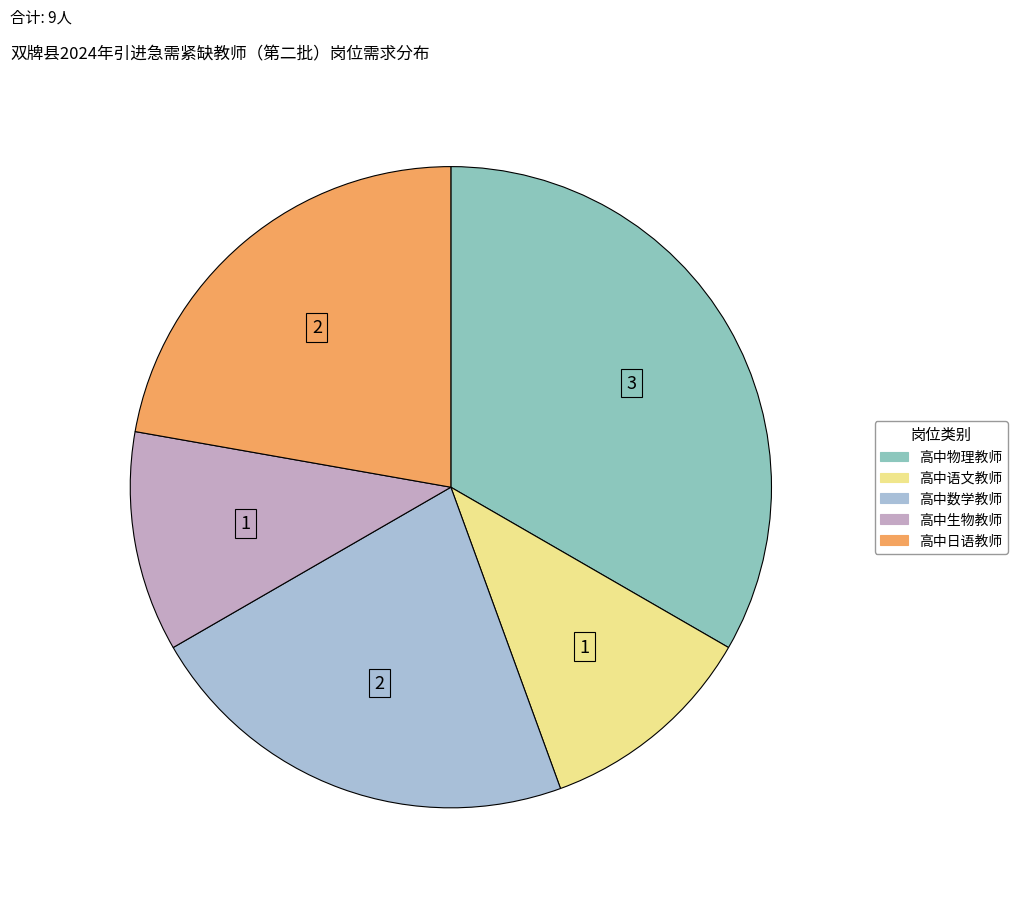

What is the largest slice in the pie chart?

高中物理教师